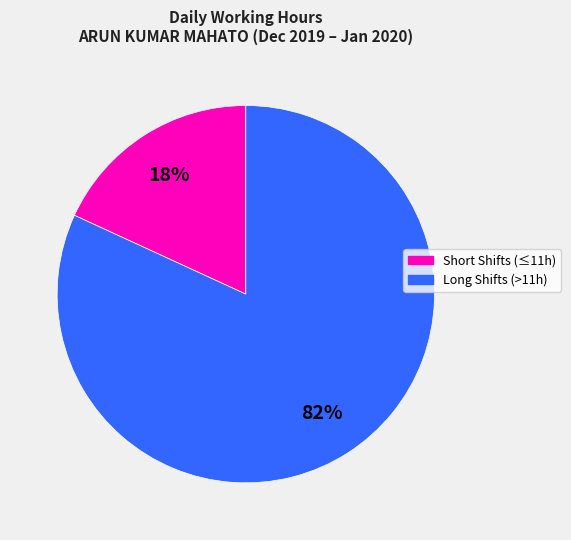

Is there a majority slice in this chart?

Yes